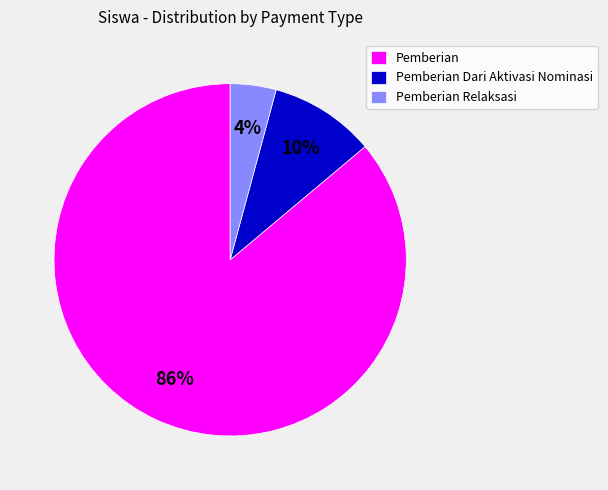

How many segments does this pie chart have?

3